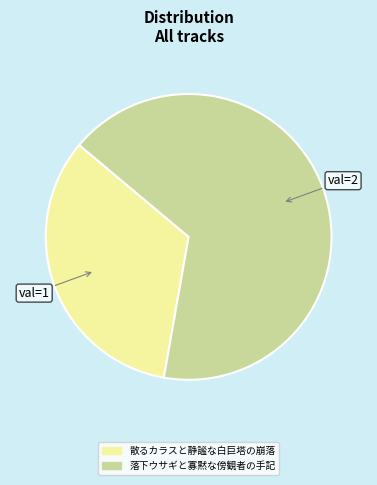

What is the ratio of the value at 散るカラスと静謐な白巨塔の崩落 to the value at 落下ウサギと寡黙な傍観者の手記?

0.5